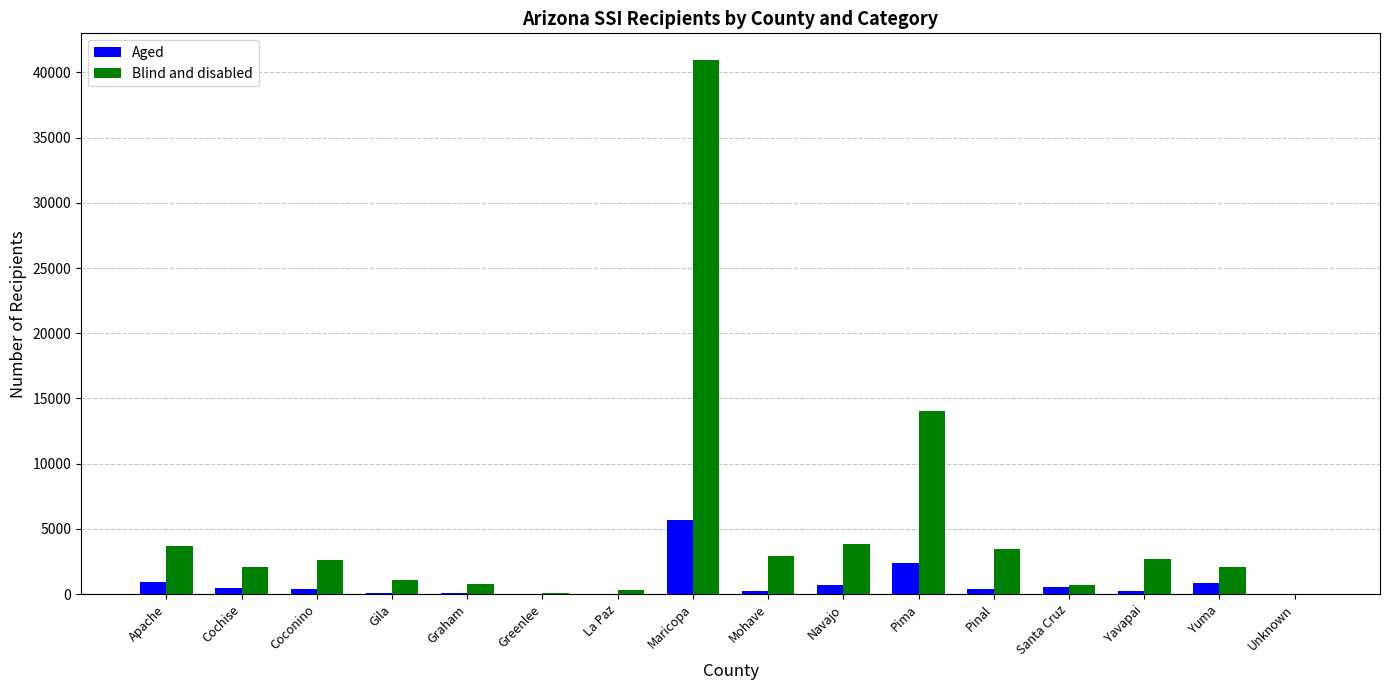

What value does the Aged series have at Gila?

120